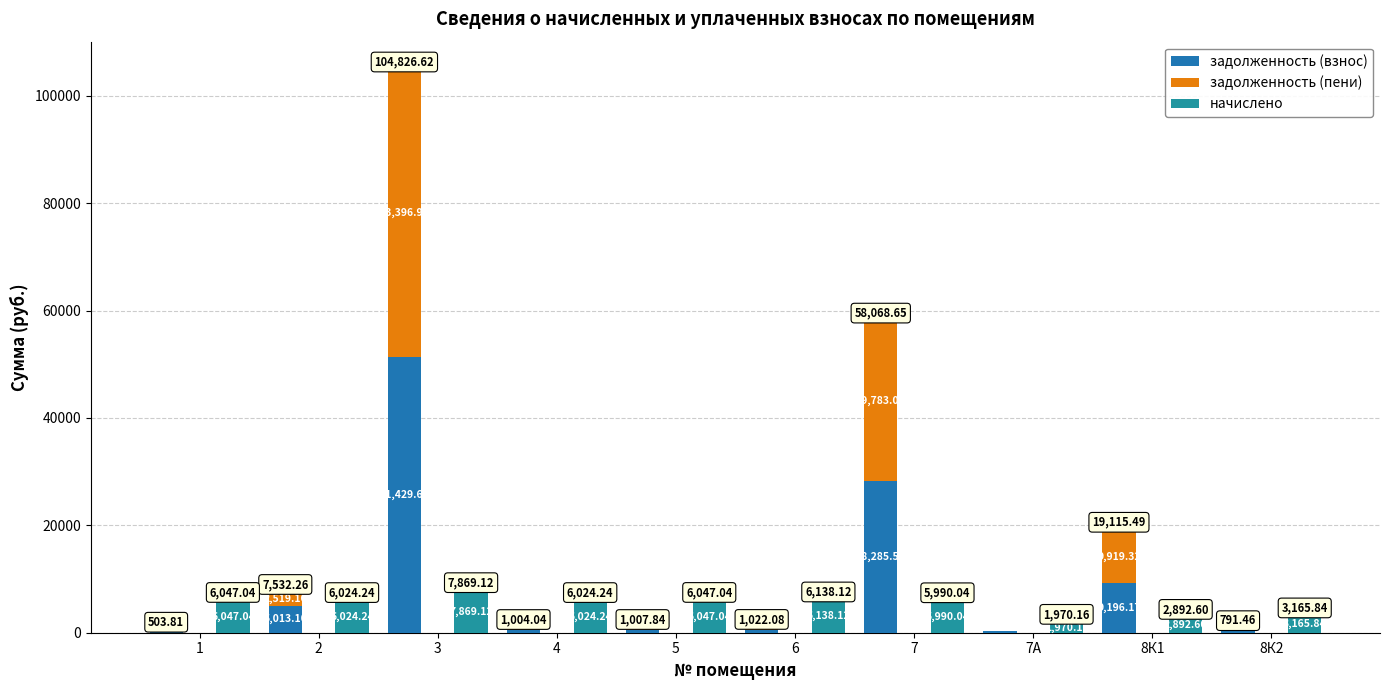

The value of начислено at 1 is 6047.0. True or false?

True